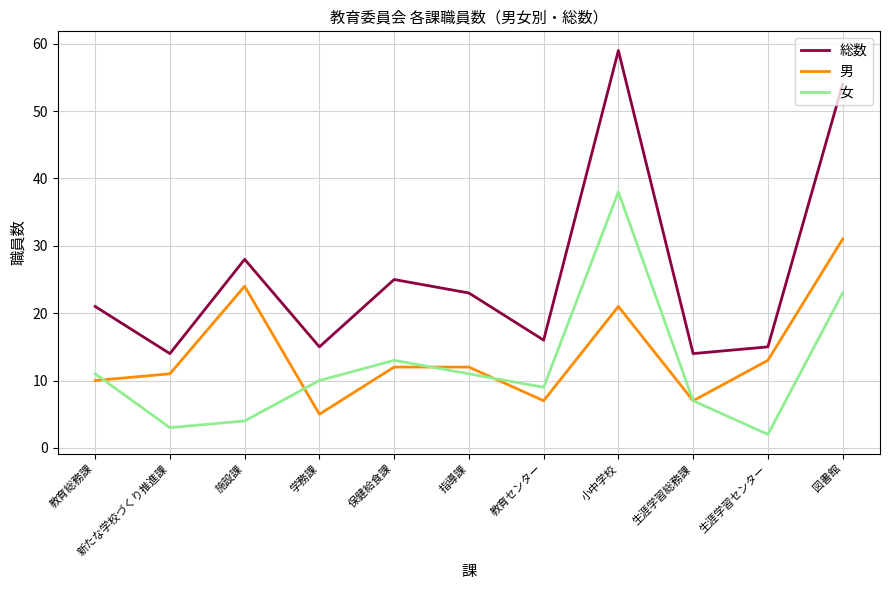

True or false: 男 and 総数 cross at least once.

False